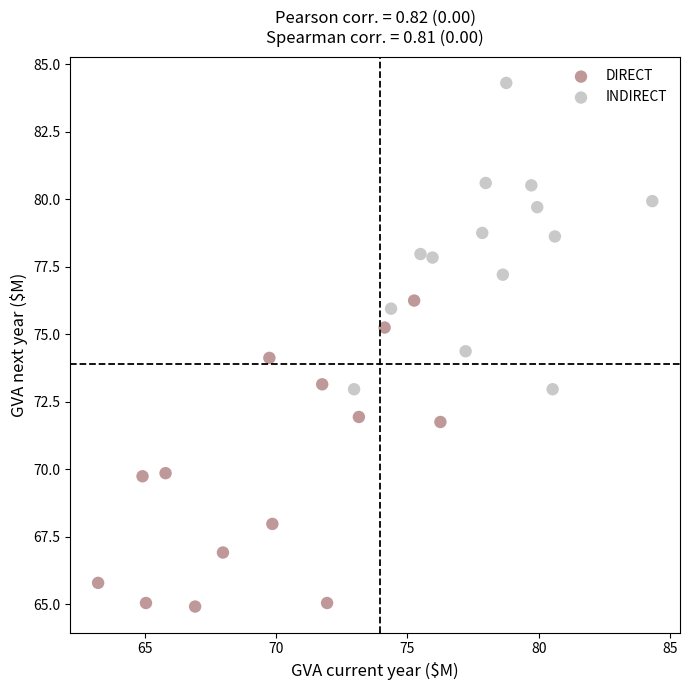

Which series reaches the maximum Y coordinate?

INDIRECT